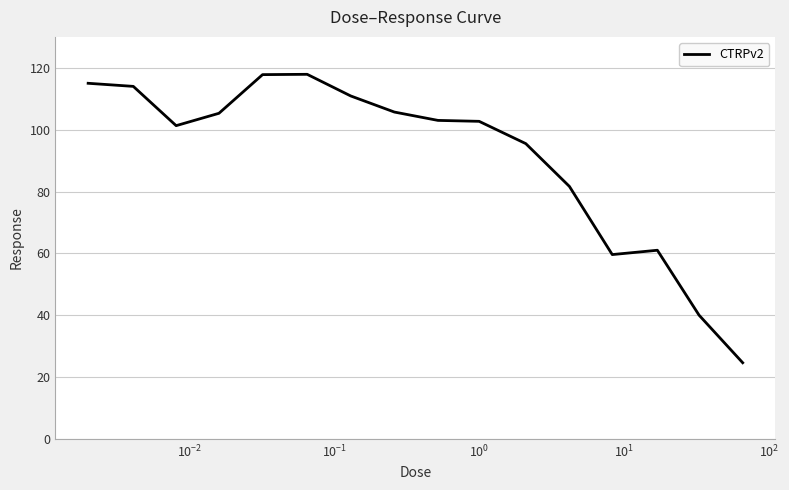

What is the maximum value shown in the chart?

117.9